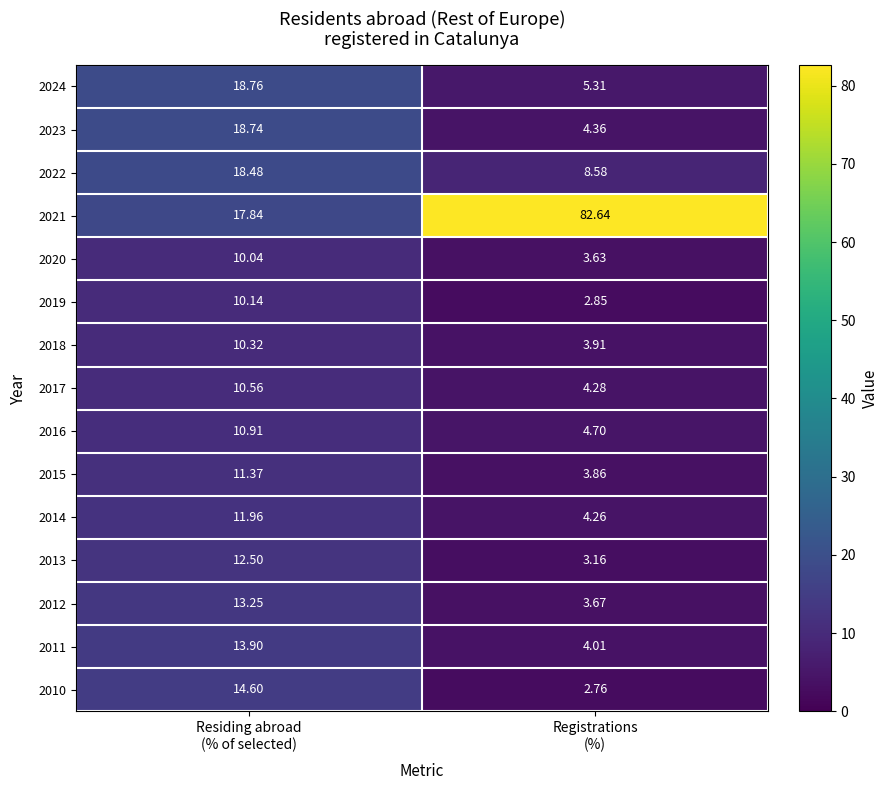

How many data points in 2013 are less than 12?

1